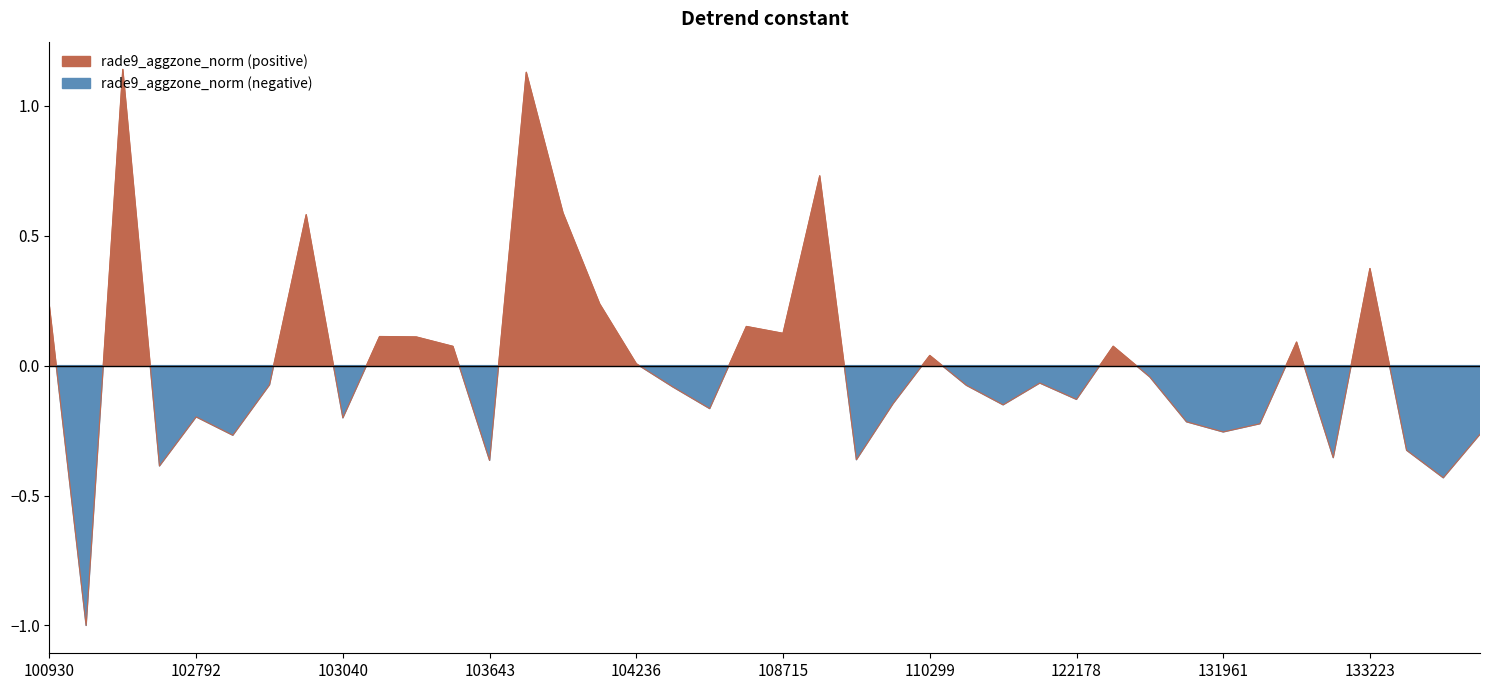

What is the change in value from 103032 to 103040?

-0.8